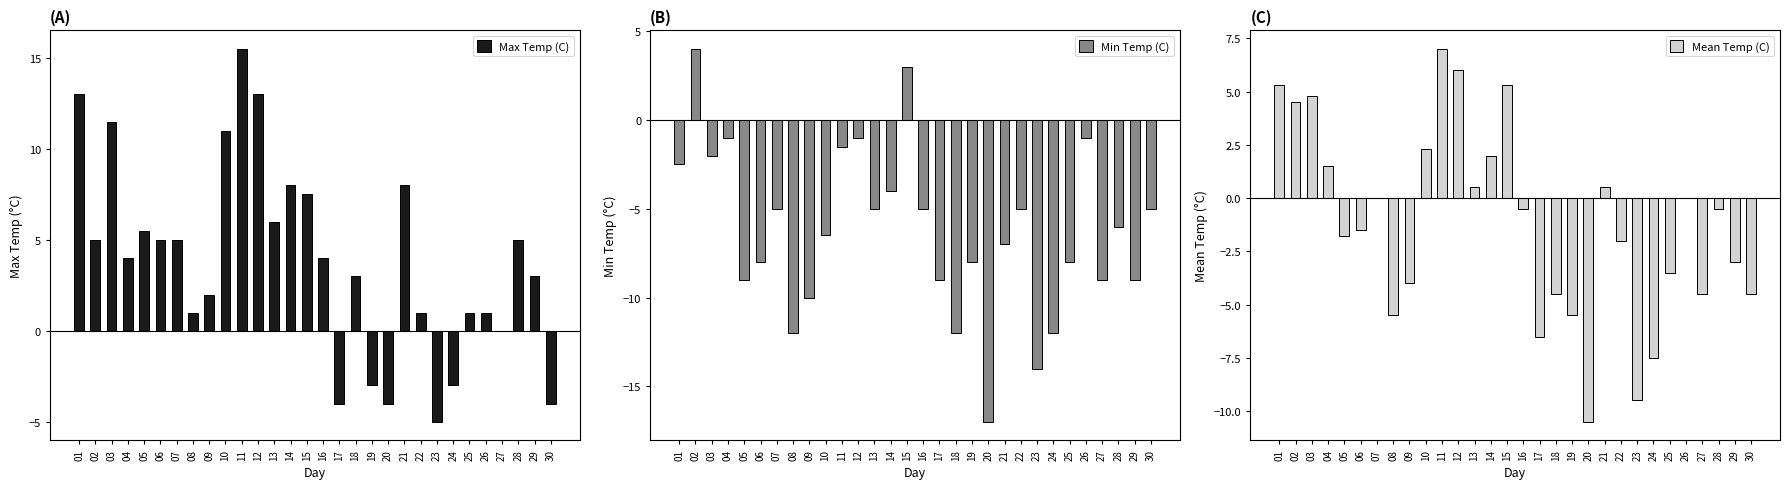

Which series has the widest spread of values?

Min Temp (C)